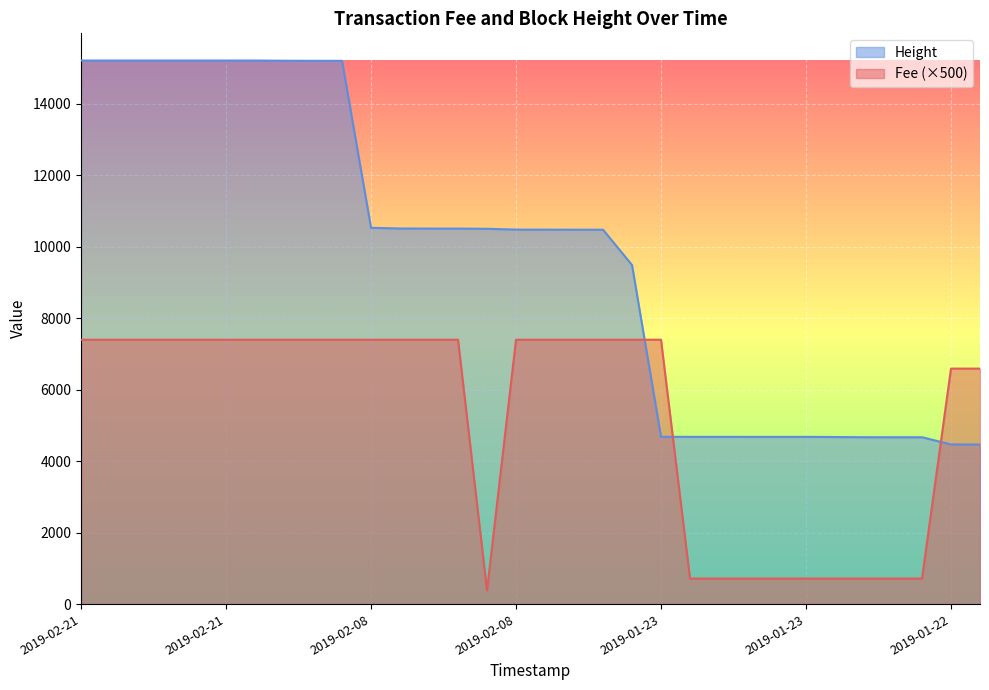

How many lines are shown in the chart?

2